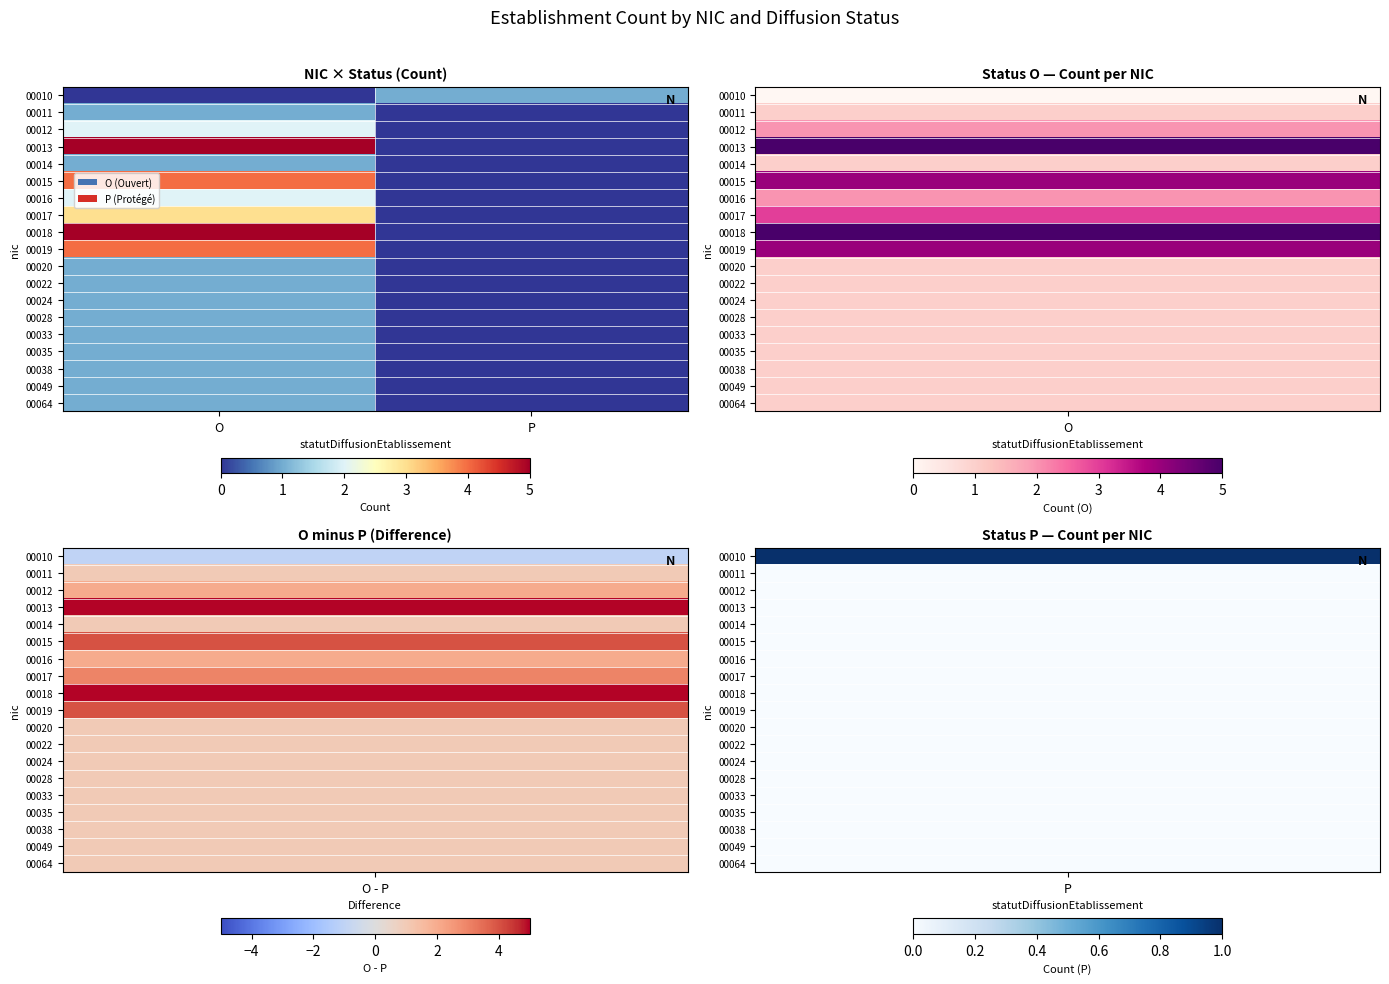

How many distinct data groups are displayed?

19